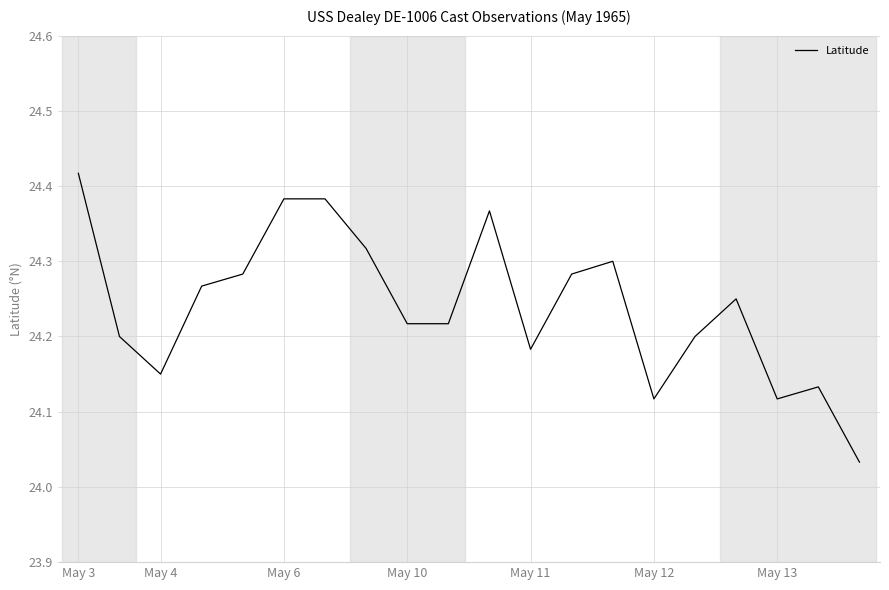

What is the difference between the maximum and minimum values?

0.4